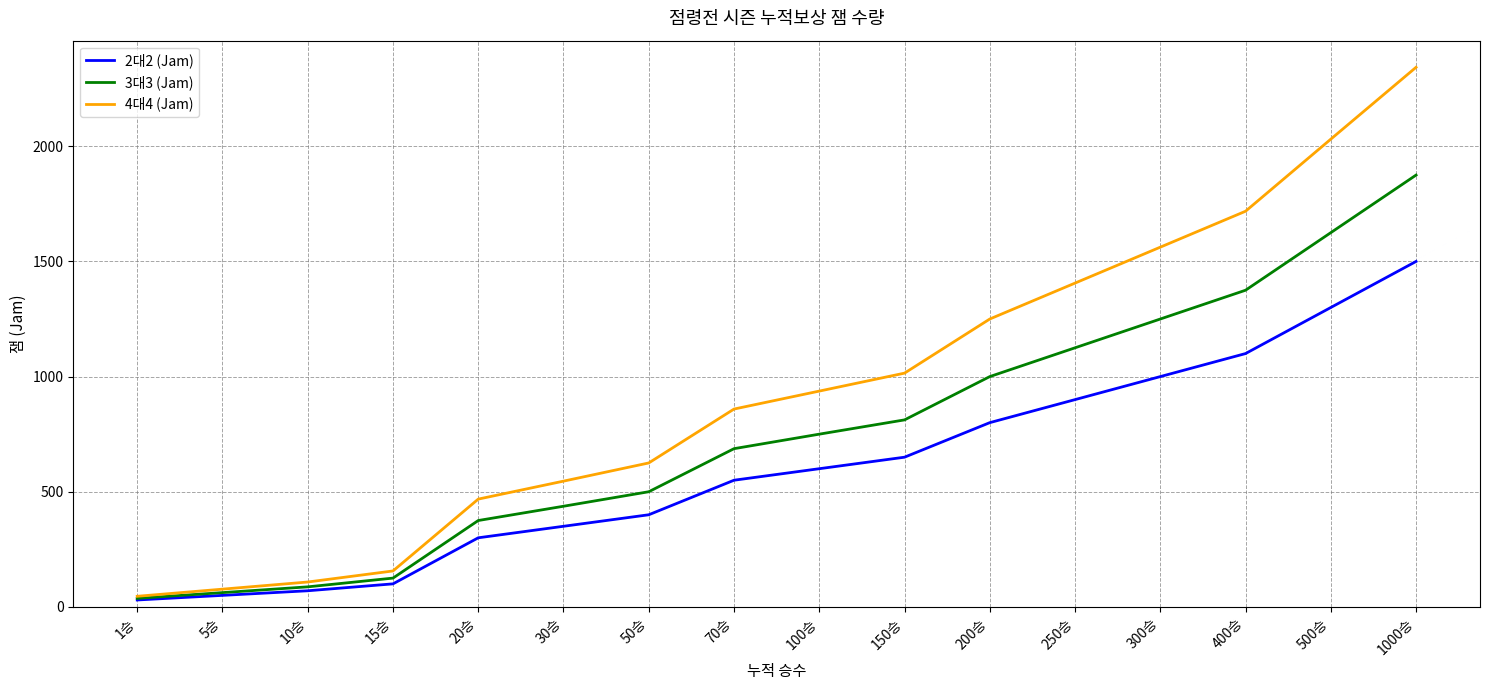

What are all the series names shown in the legend?

2대2 (Jam), 3대3 (Jam), 4대4 (Jam)